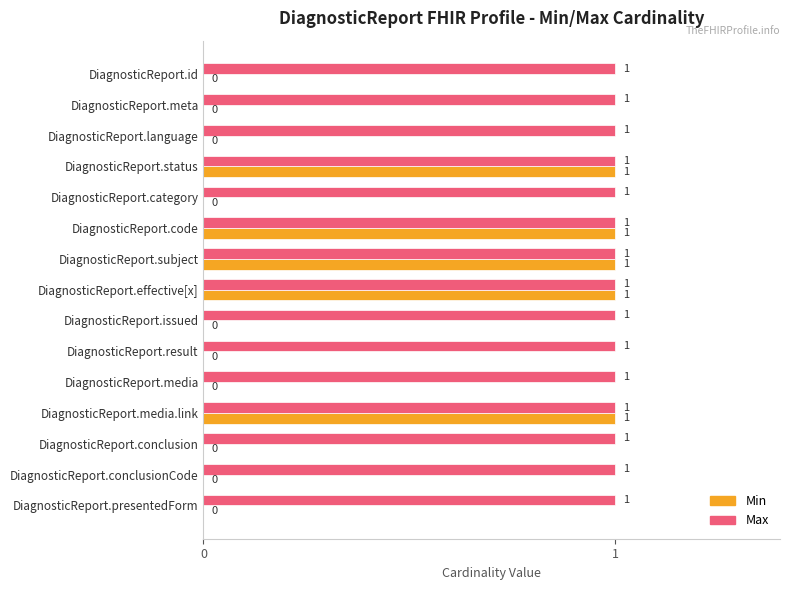

Which series changed the most between DiagnosticReport.id and DiagnosticReport.effective[x]?

Min